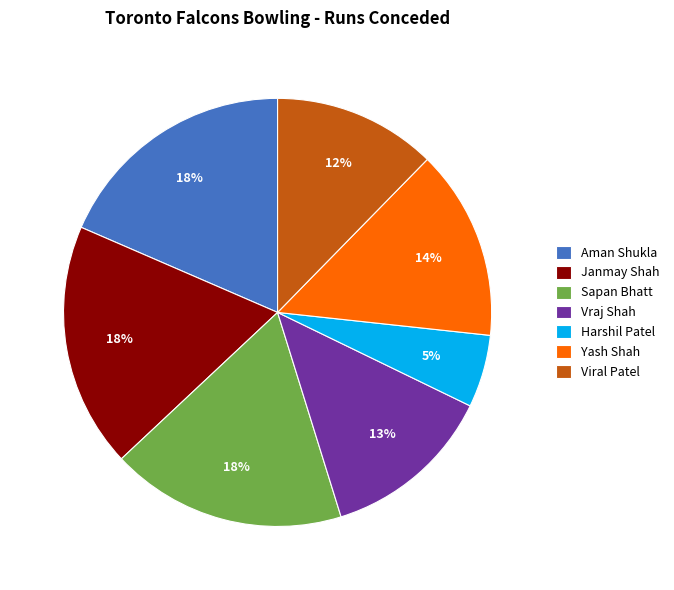

Which slice is the smallest?

Harshil Patel